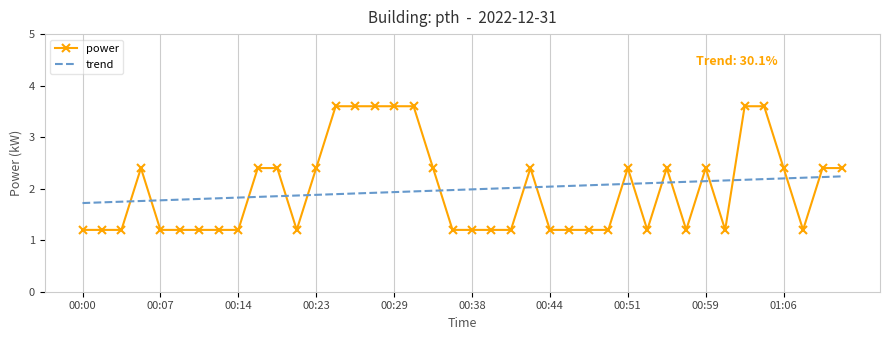

List the series in order of their peak value, highest first.

power, trend